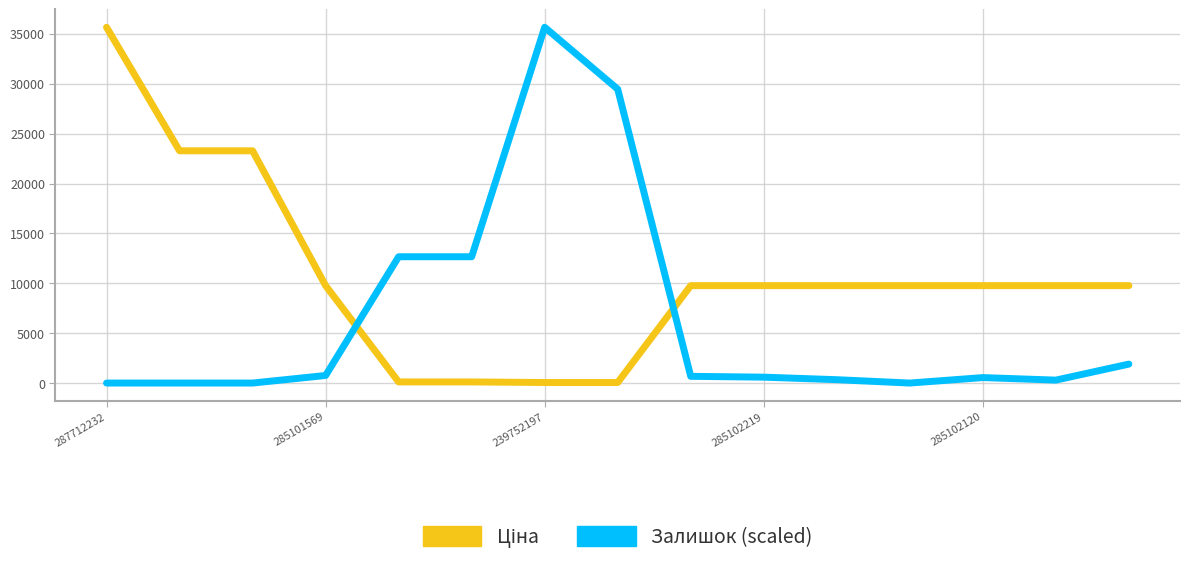

Does the chart have visible grid lines?

Yes